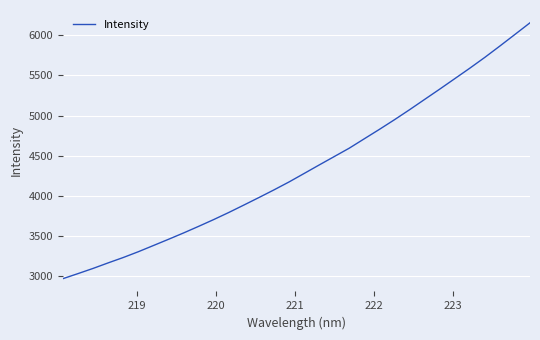

How many values are below 4279?

16